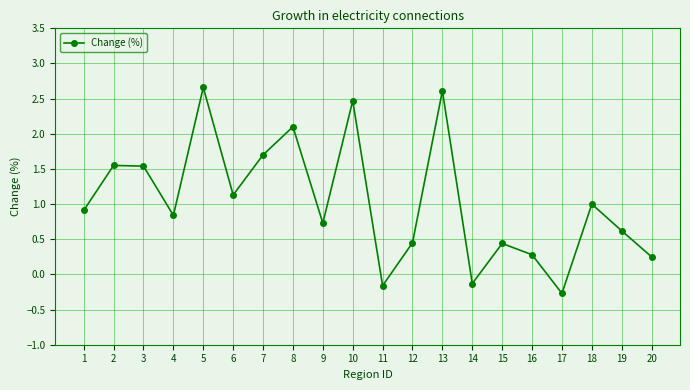

How many points are lower than both their immediate neighbors (excluding endpoints)?

6